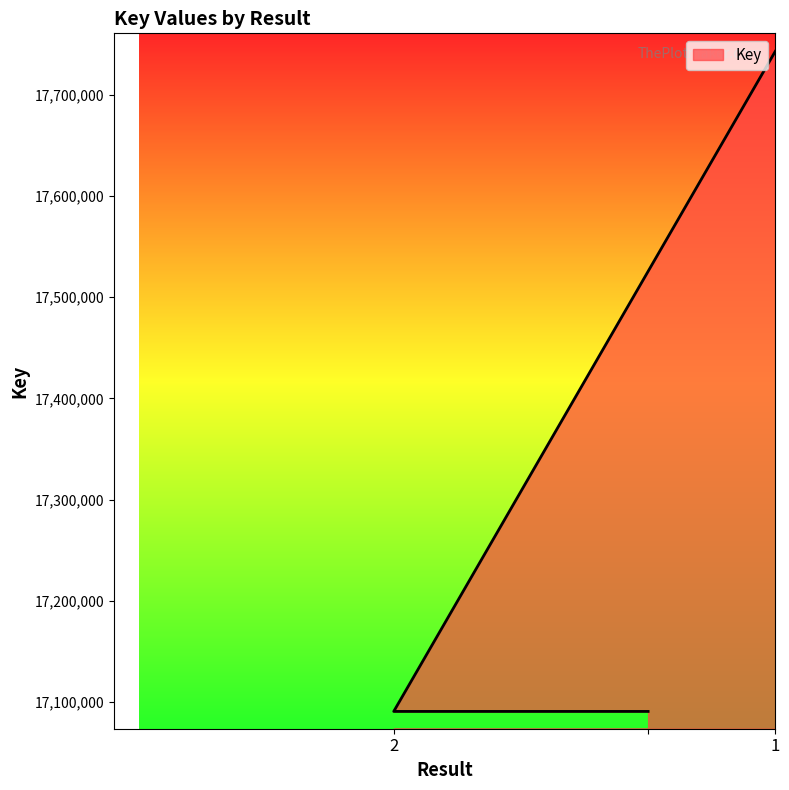

What value does the data have at 1?

17742917